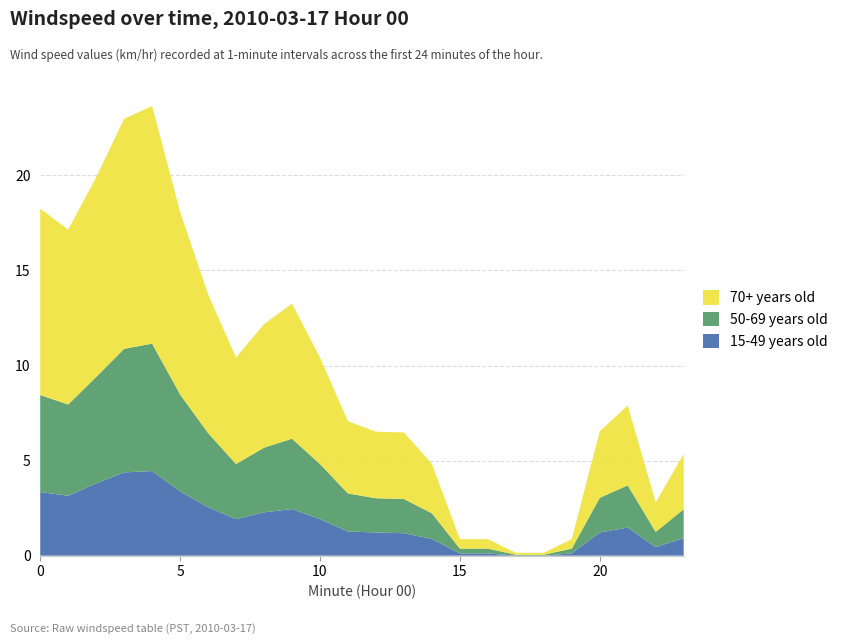

Reading left to right, what are all the values shown in this chart?

15-49 years old: 0=3.4	1=3.1	2=3.8	3=4.4	4=4.5	5=3.4	6=2.5	7=1.9	8=2.3	9=2.5	10=1.9	11=1.3	12=1.2	13=1.2	14=0.9	15=0.1	16=0.1	17=0.0	18=0.0	19=0.1	20=1.2	21=1.5	22=0.5	23=0.9
50-69 years old: 0=5.1	1=4.8	2=5.6	3=6.5	4=6.7	5=5.1	6=3.9	7=2.9	8=3.4	9=3.7	10=2.9	11=2.0	12=1.8	13=1.8	14=1.4	15=0.2	16=0.2	17=0.1	18=0.1	19=0.2	20=1.8	21=2.2	22=0.8	23=1.5
70+ years old: 0=9.8	1=9.2	2=10.5	3=12.1	4=12.5	5=9.6	6=7.3	7=5.6	8=6.5	9=7.1	10=5.6	11=3.8	12=3.5	13=3.5	14=2.6	15=0.5	16=0.5	17=0.1	18=0.1	19=0.5	20=3.5	21=4.2	22=1.6	23=2.9